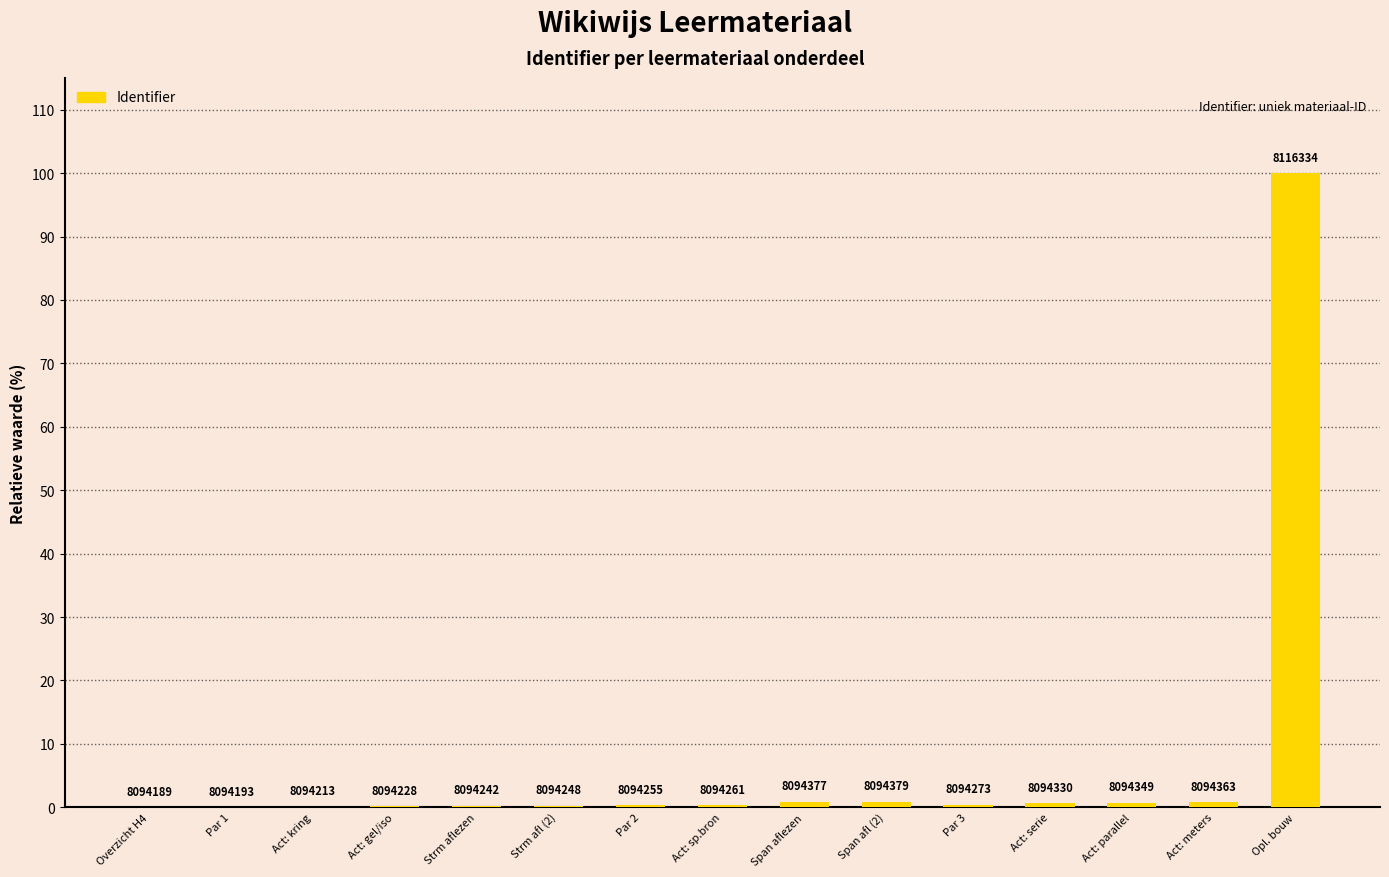

Reading left to right, transcribe all the data shown in this chart.

0.0	0.0	0.1	0.2	0.2	0.3	0.3	0.3	0.8	0.9	0.4	0.6	0.7	0.8	100.0